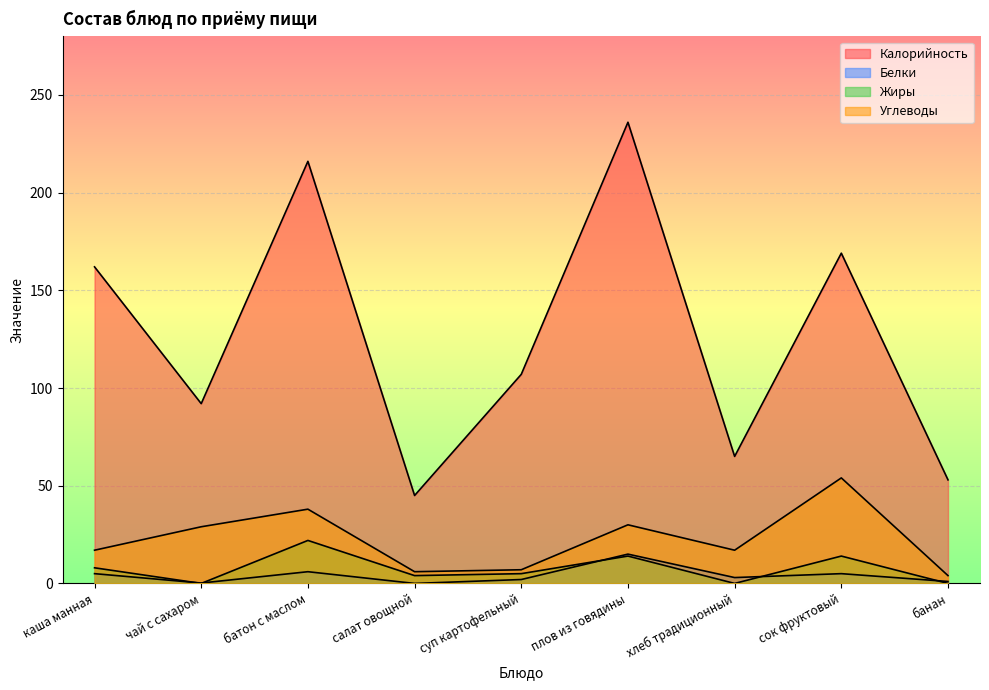

At which category does Калорийность reach its first local valley?

чай с сахаром